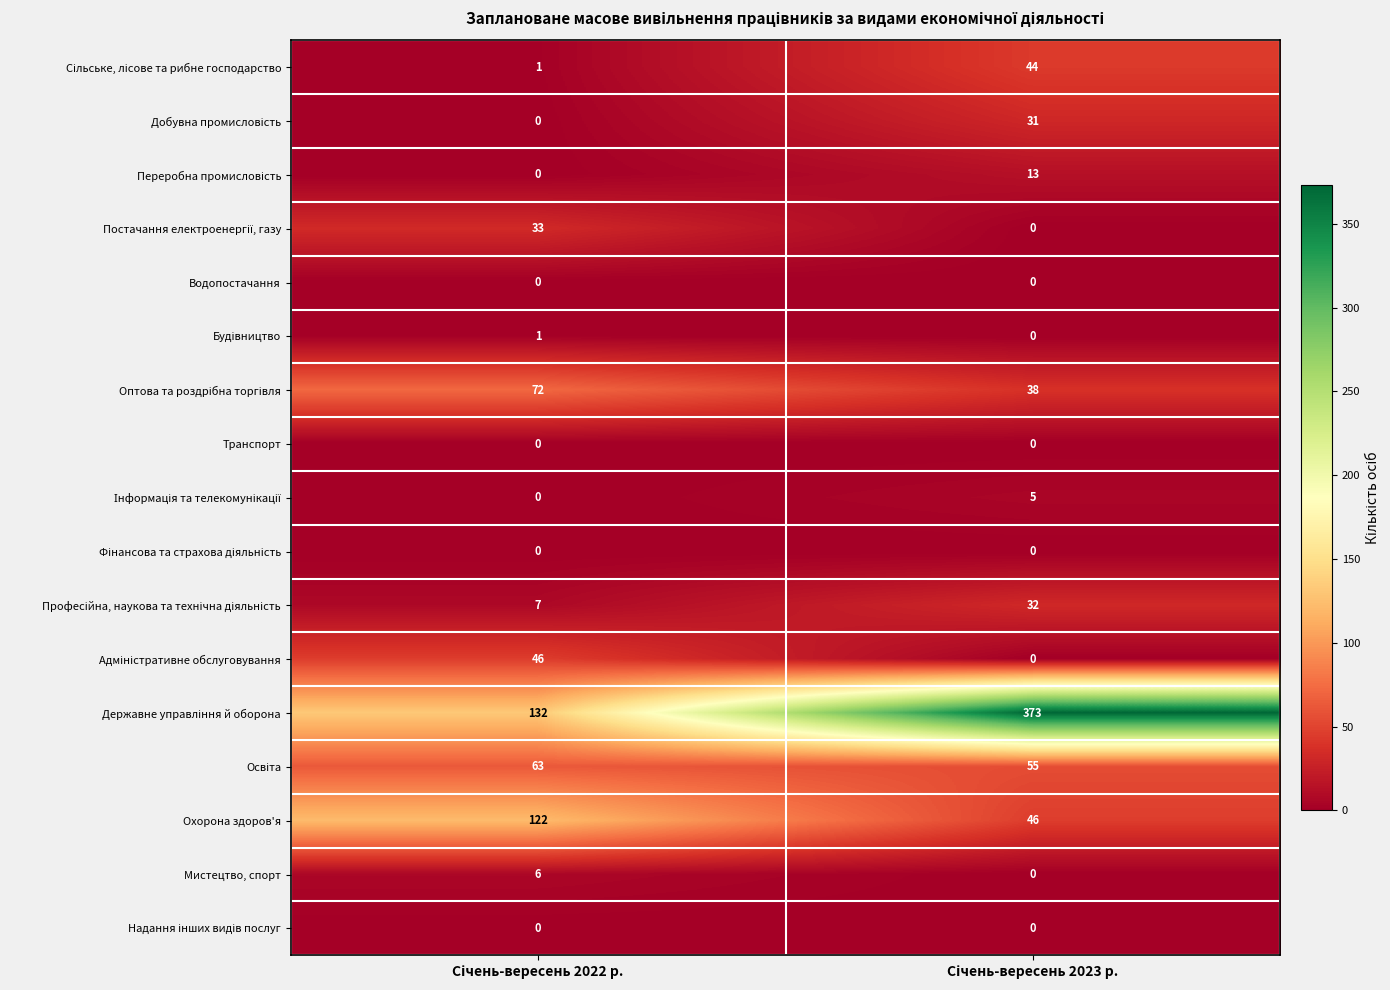

What is the maximum value for Мистецтво, спорт?

6